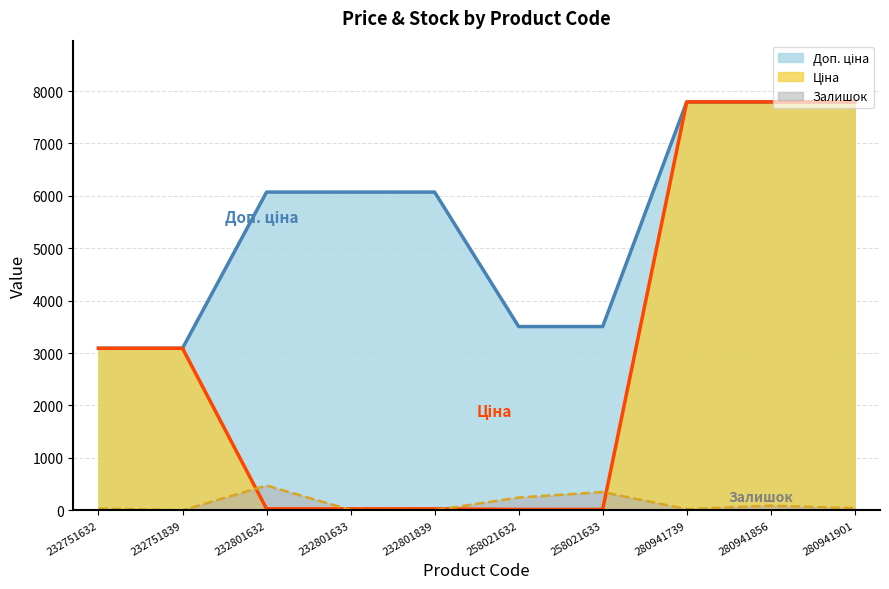

Reading left to right, list all the values displayed in this chart.

Ціна: 3091.2	3091.2	27.0	27.0	27.0	15.6	15.6	7792.9	7792.9	7792.9
Доп. ціна: 3091.0	3091.0	6072.0	6072.0	6072.0	3506.0	3506.0	7792.9	7792.9	7792.9
Залишок: 32.0	1.0	471.0	7.0	0.0	243.0	347.0	21.0	87.0	39.0